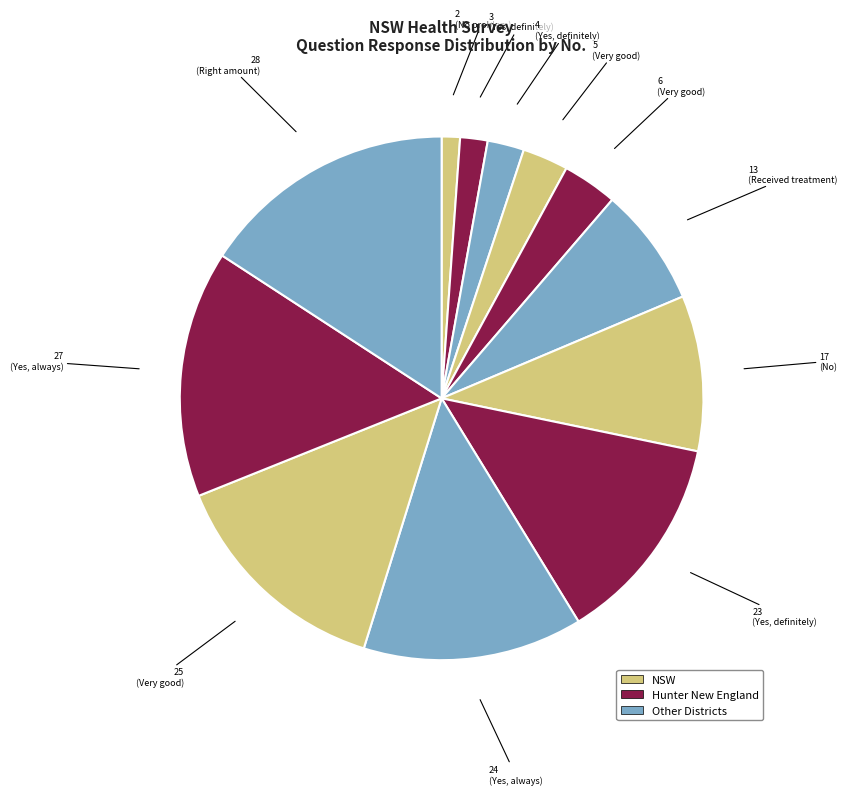

How many segments does this pie chart have?

12